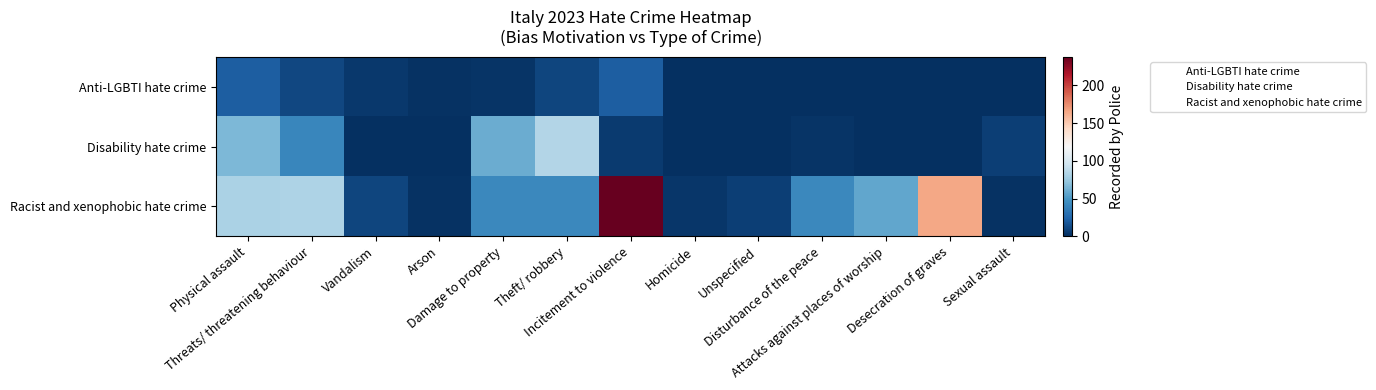

What is the greatest value displayed?

238